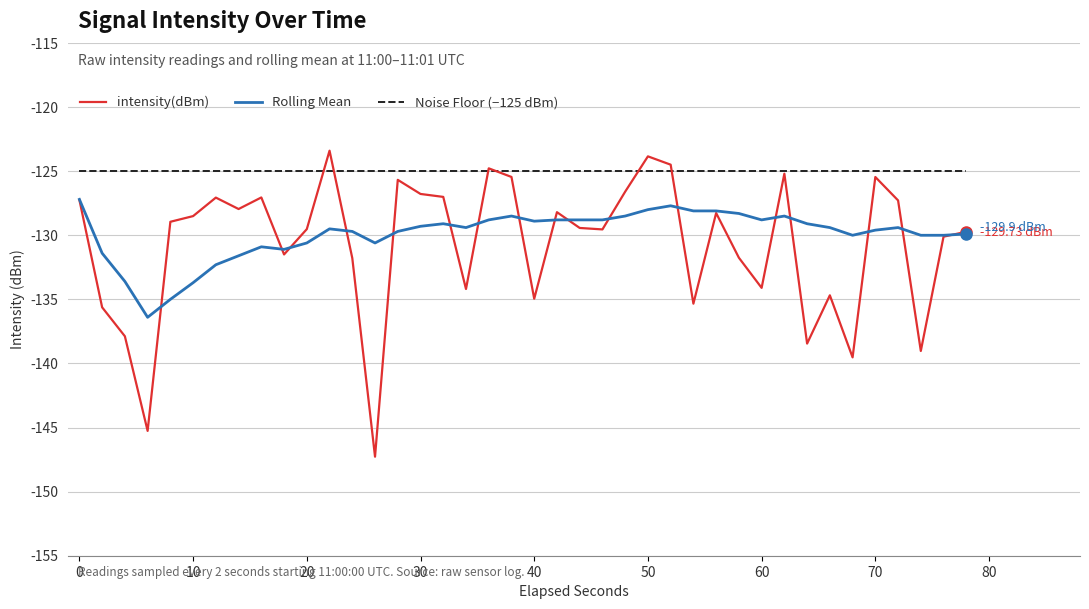

Which series has the largest range (max minus min)?

intensity(dBm)